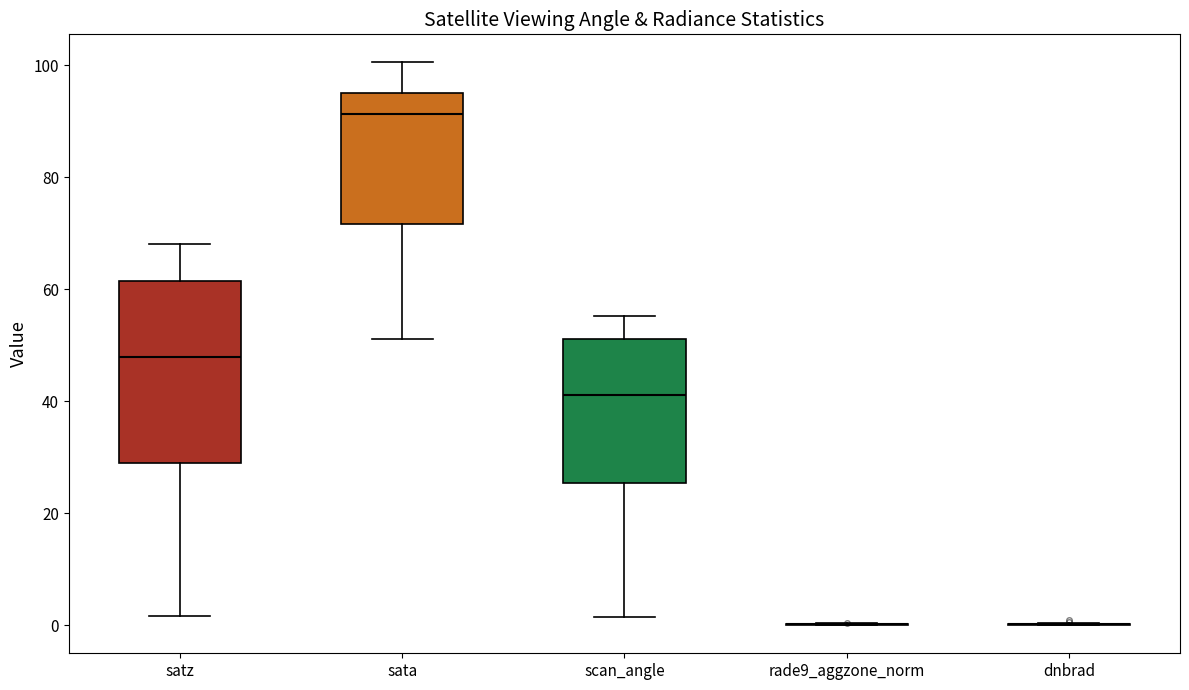

Reading left to right, read every box against the y-axis: the position of its median line, the range the box covers, and the ends of its whiskers. The values are not printed on the chart, so give them approximately, as read against the axis.

satz: median 48, box 28 to 62, whiskers 2 to 68
sata: median 92, box 72 to 96, whiskers 52 to 100
scan_angle: median 42, box 26 to 52, whiskers 2 to 56
rade9_aggzone_norm: box collapsed to a line at 0, whiskers 0 to 0
dnbrad: box collapsed to a line at 0, whiskers 0 to 0